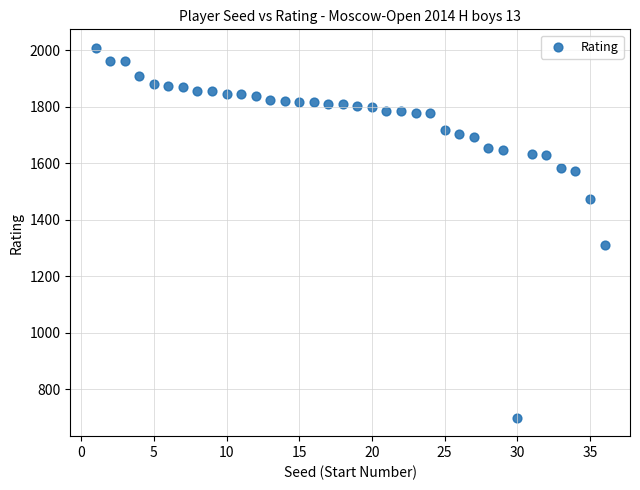

What is the range of X values (max minus min)?

35